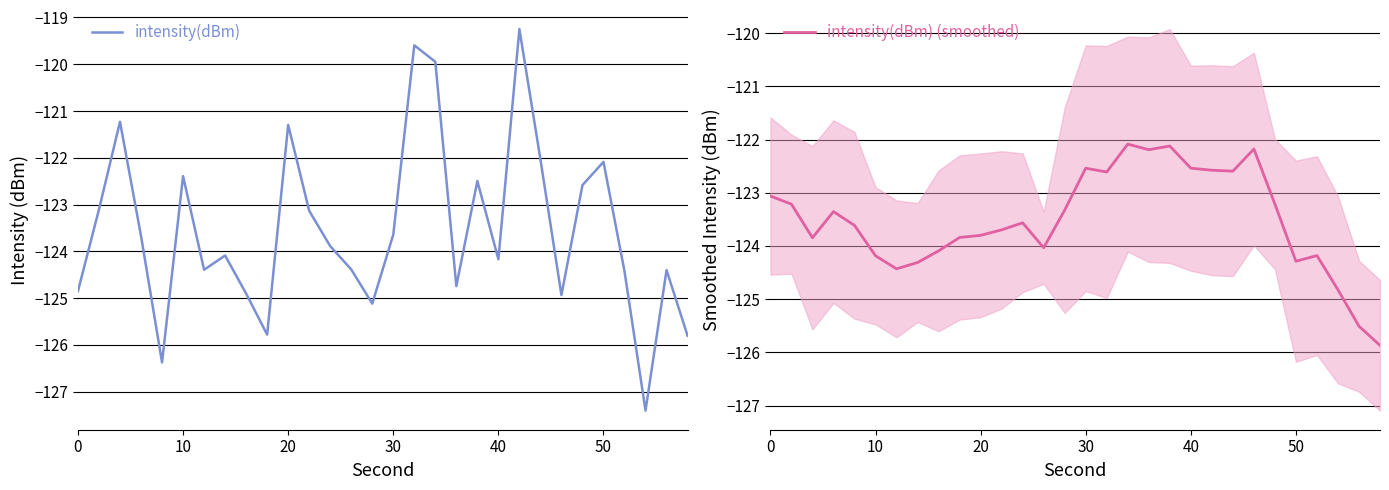

What is the value of the intensity(dBm) (smoothed) point at the 15th from the left?

-123.3